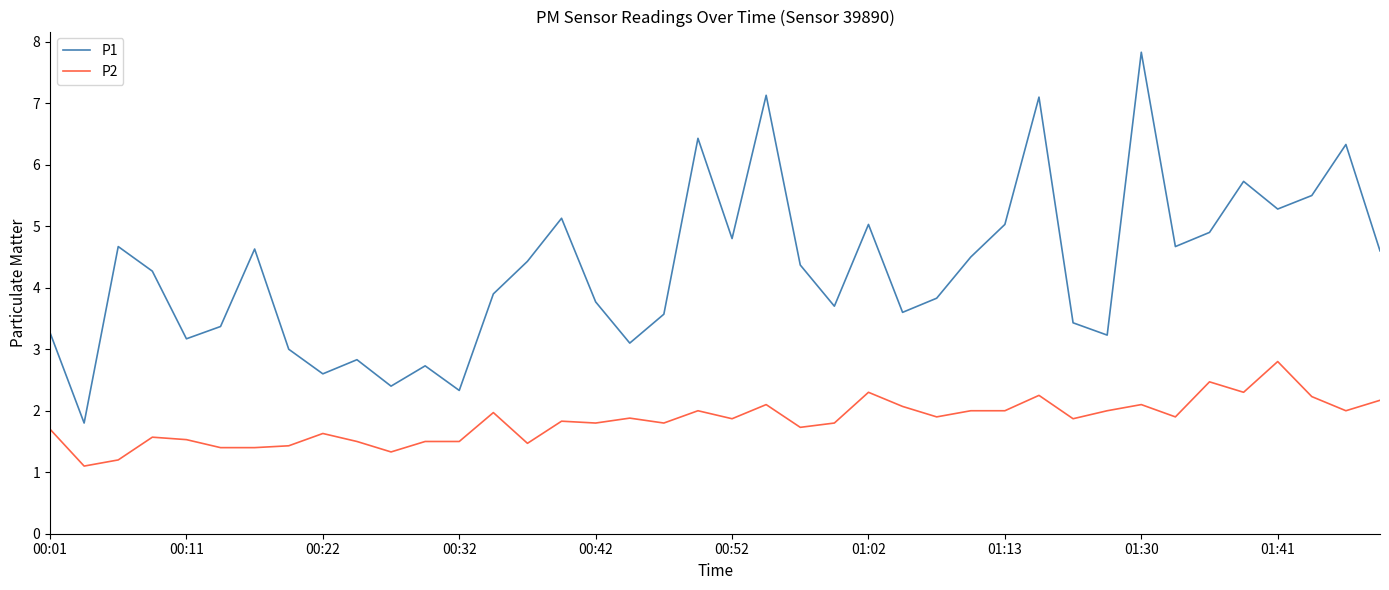

What is the smallest value displayed?

1.1